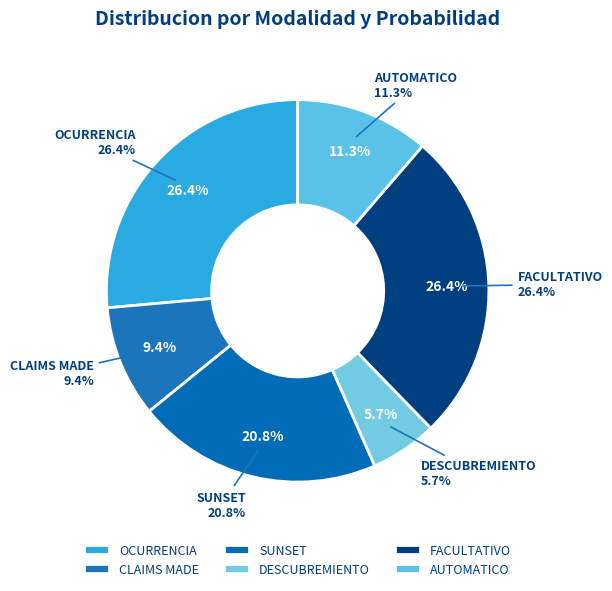

How many slices are in this pie chart?

6